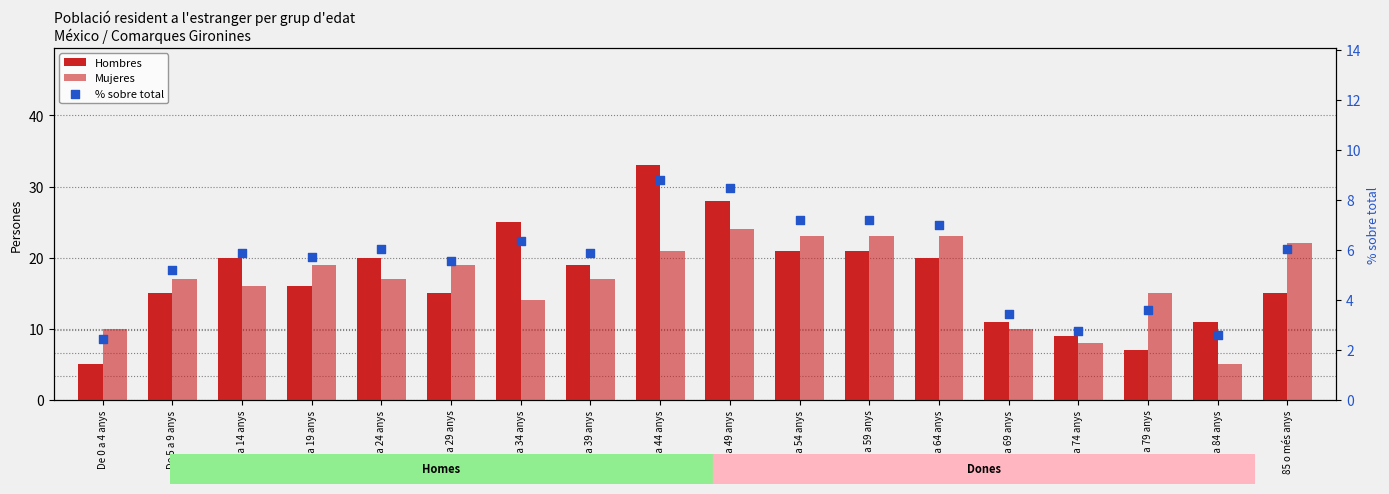

Which series has the largest Y range (max minus min)?

Hombres